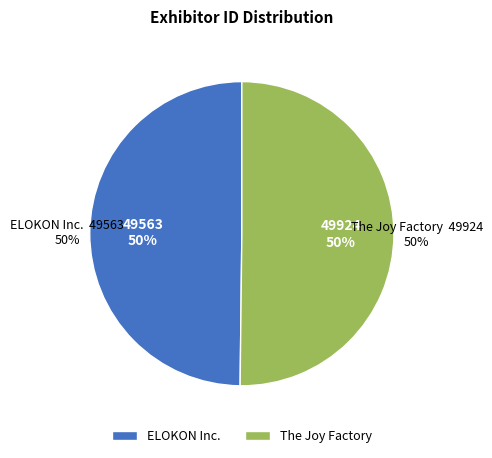

To the nearest percent, what portion does The Joy Factory represent?

50%